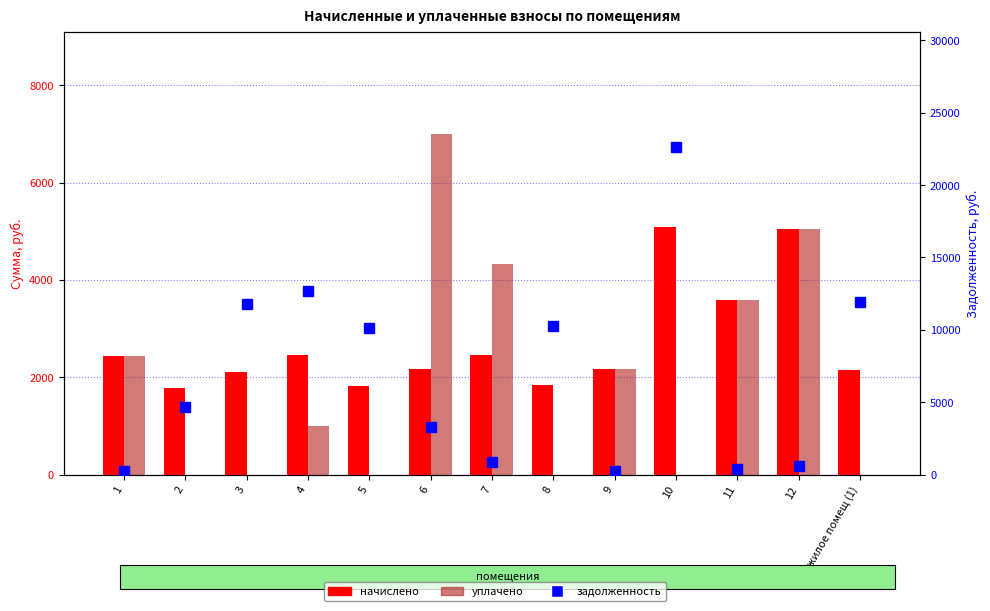

The уплачено series shows 4337.5 at 7. True or false?

True